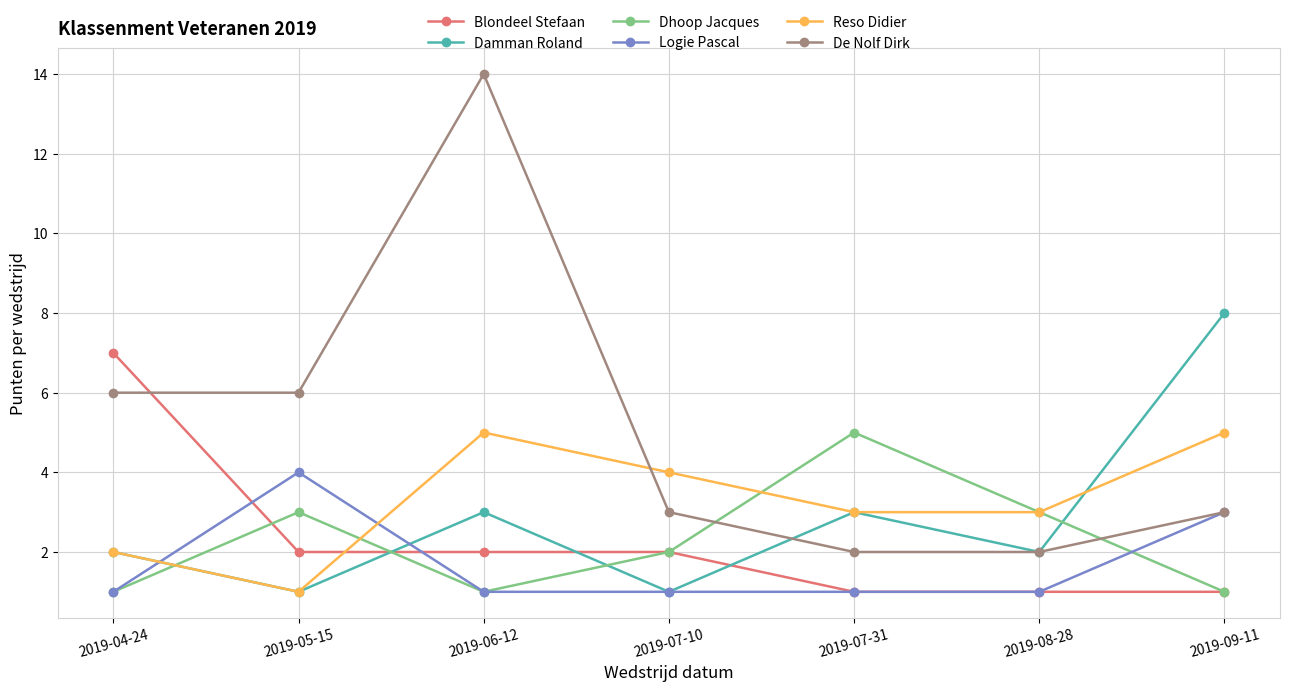

How many distinct data groups are displayed?

6